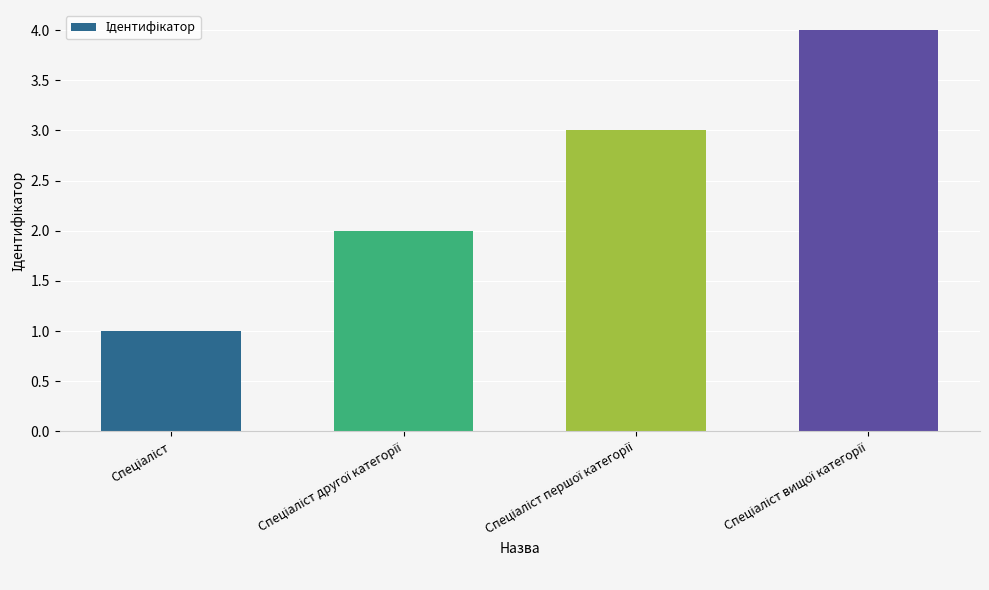

What is the sum of all values?

10